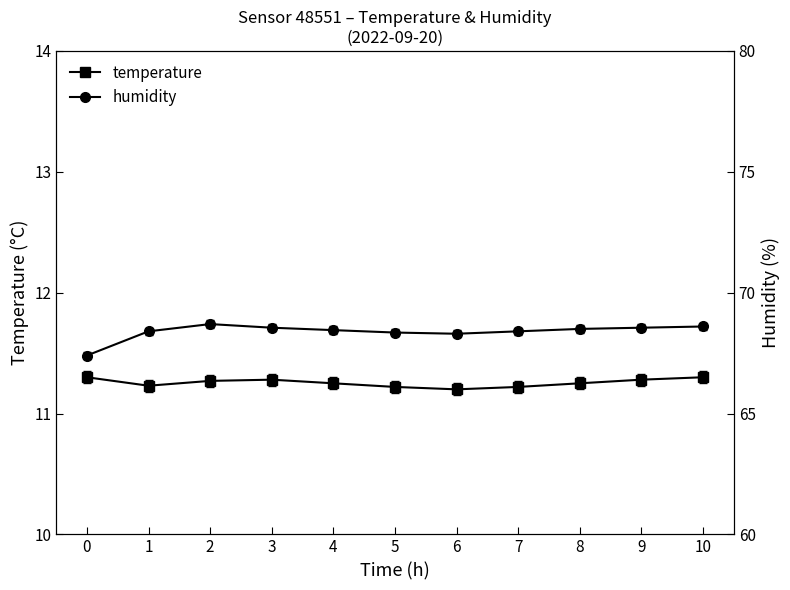

At which category is the sum across all series the highest?

2